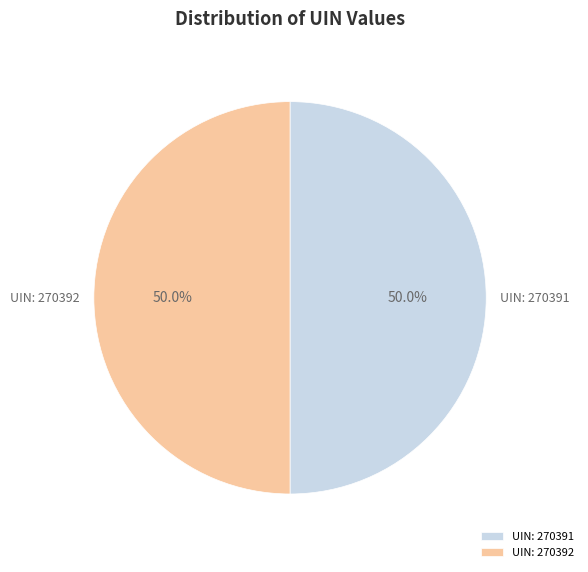

What portion of the pie excludes UIN: 270392?

50.0%